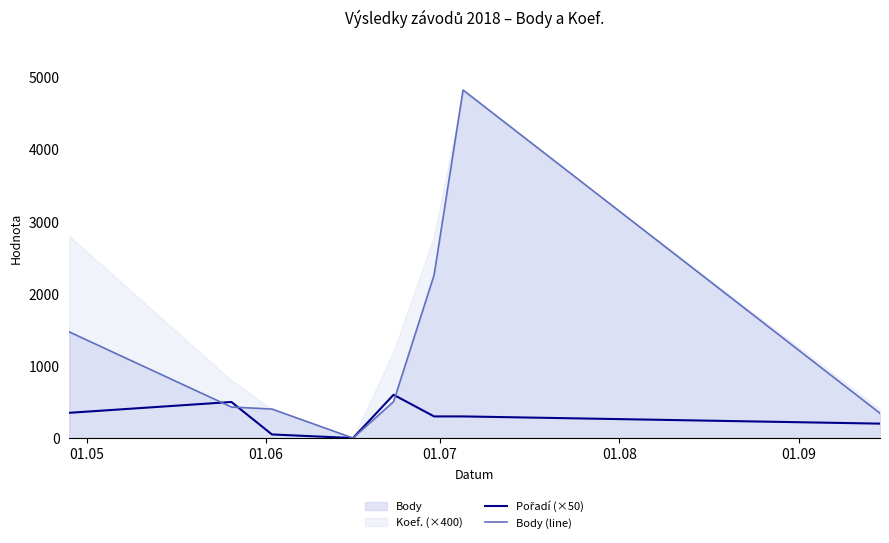

Reading left to right, list all the values displayed in this chart.

Pořadí (×50): 350	500	50	0	600	300	300	200
Body (line): 1471	430	402	0	504	2260	4824	344